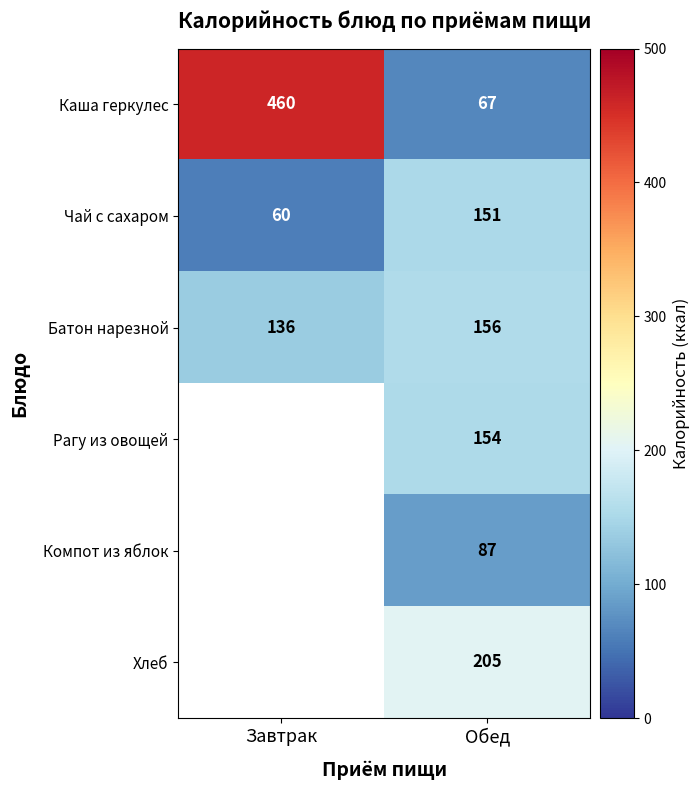

What is the difference between the highest and lowest values at Обед?

138